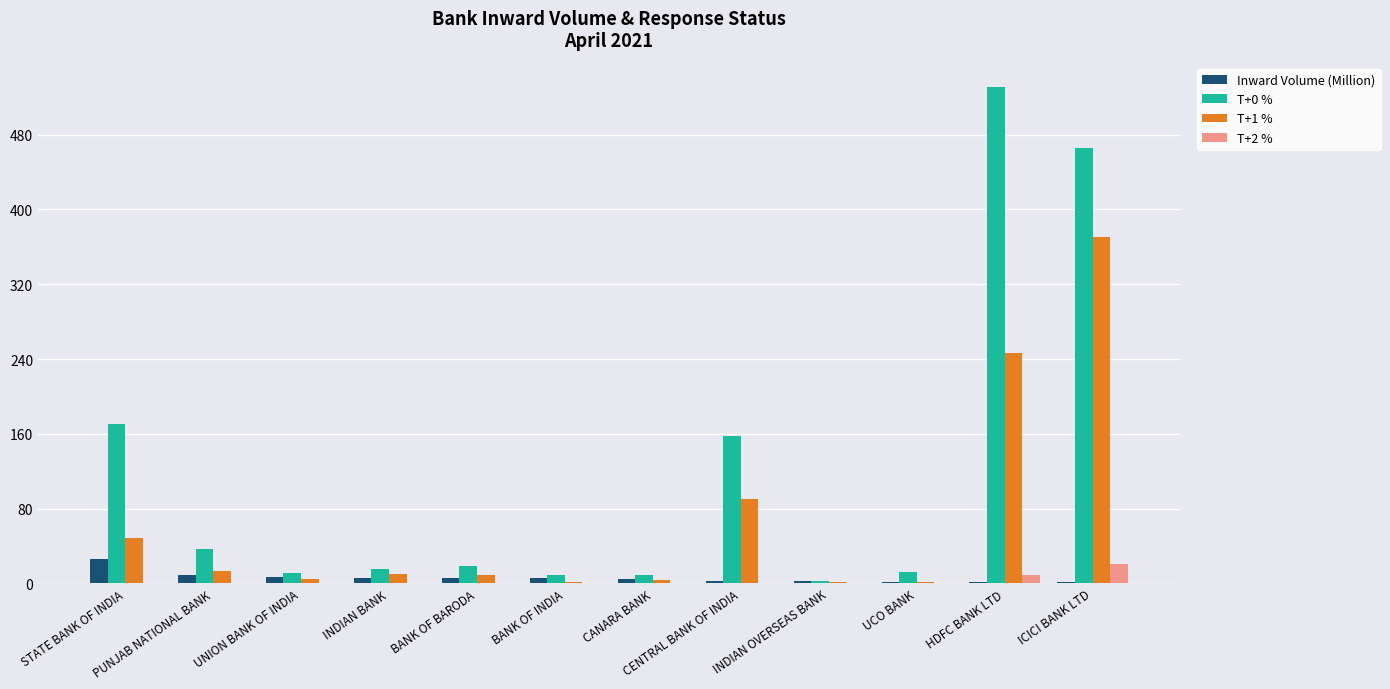

Where is T+1 % nearest to the value 186?

HDFC BANK LTD